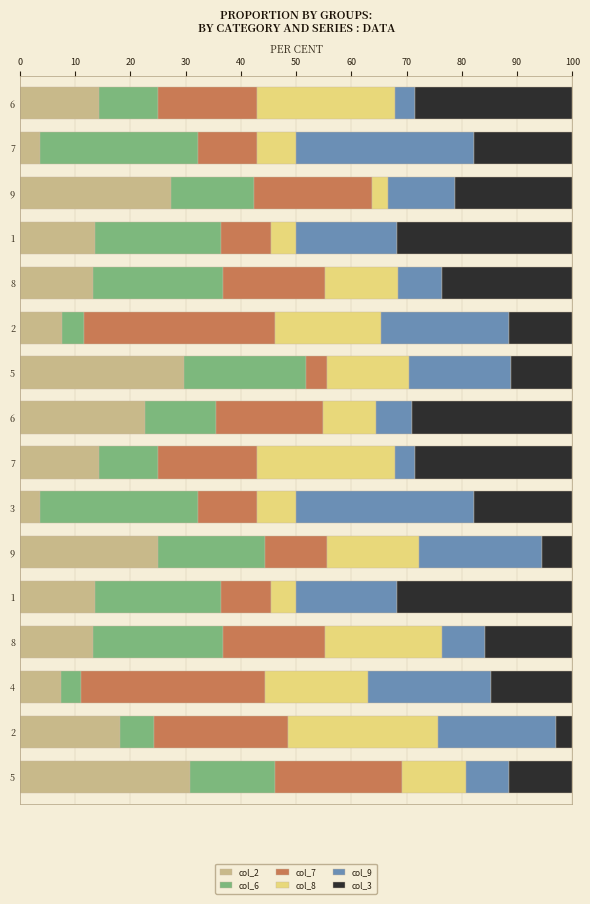

At which category is the sum across all series the highest?

9